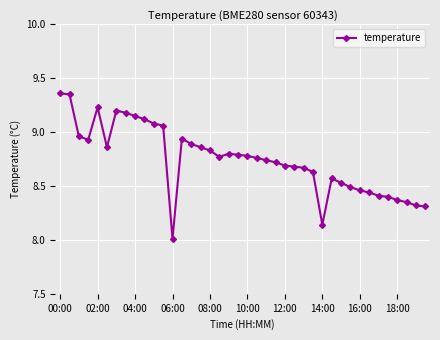

True or false: there are more than 0 points higher than both neighbors.

True